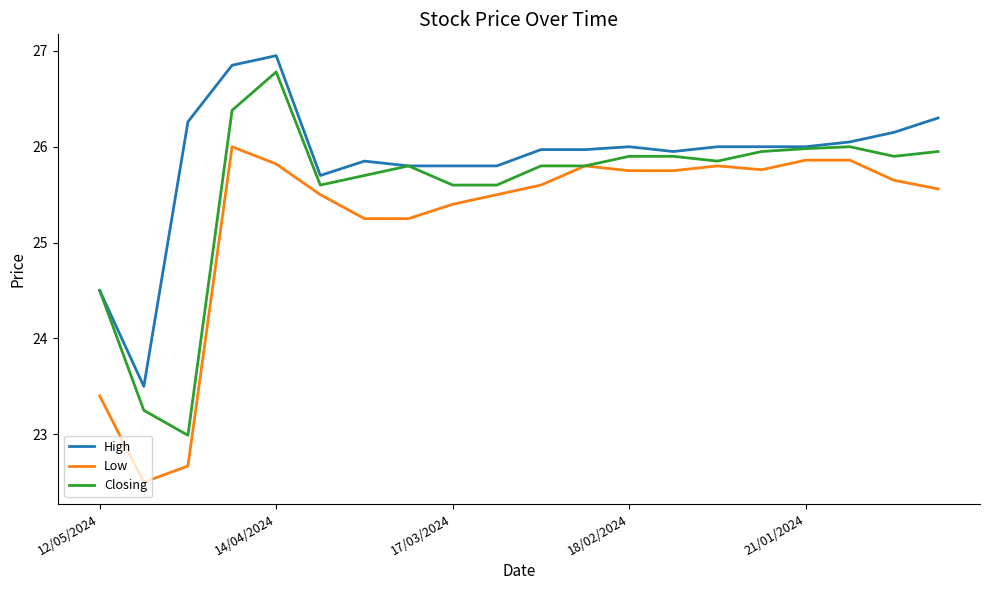

Rank the series by their average value, from lowest to highest.

Low, Closing, High